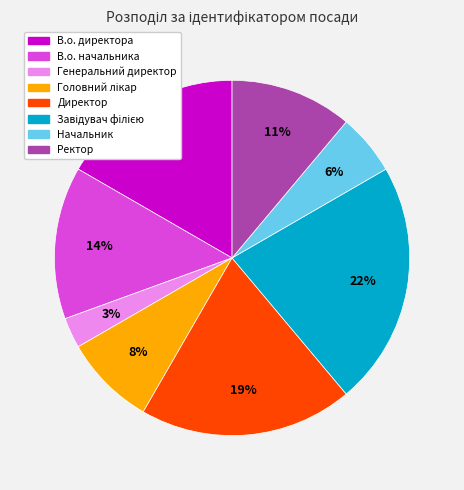

To the nearest percent, what is the average slice percentage?

12%